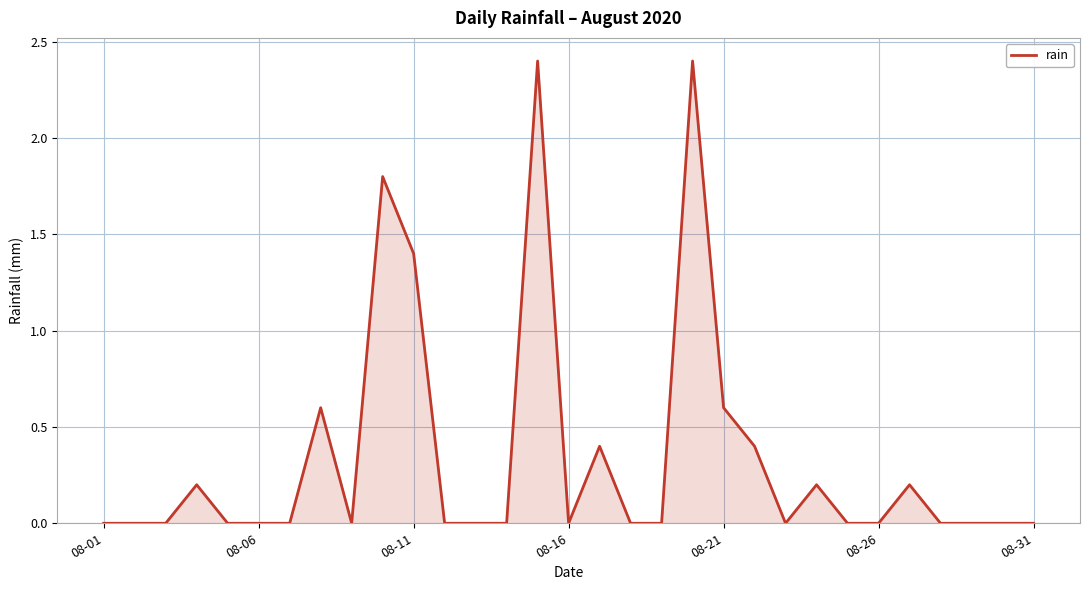

What is the greatest value displayed?

2.4